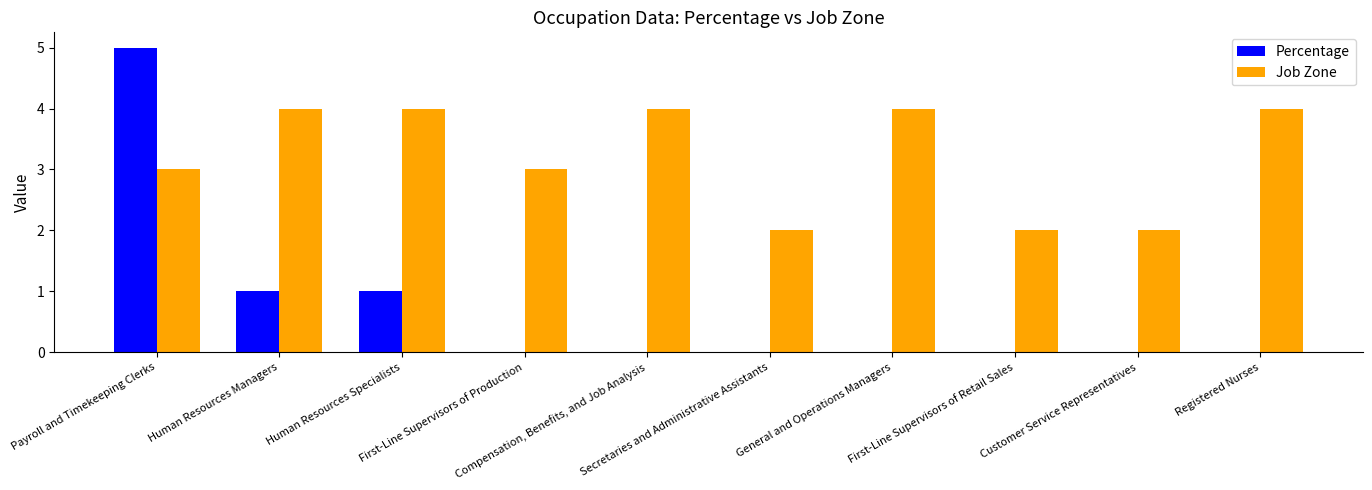

Reading left to right, list all the values displayed in this chart.

Percentage: 5	1	1	0	0	0	0	0	0	0
Job Zone: 3	4	4	3	4	2	4	2	2	4